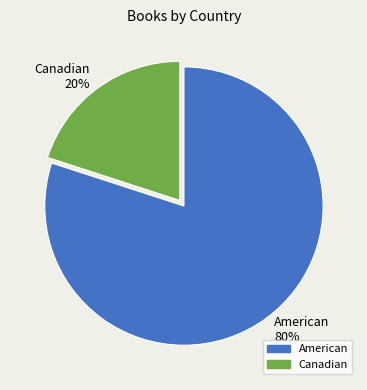

Between American and Canadian, which is larger?

American